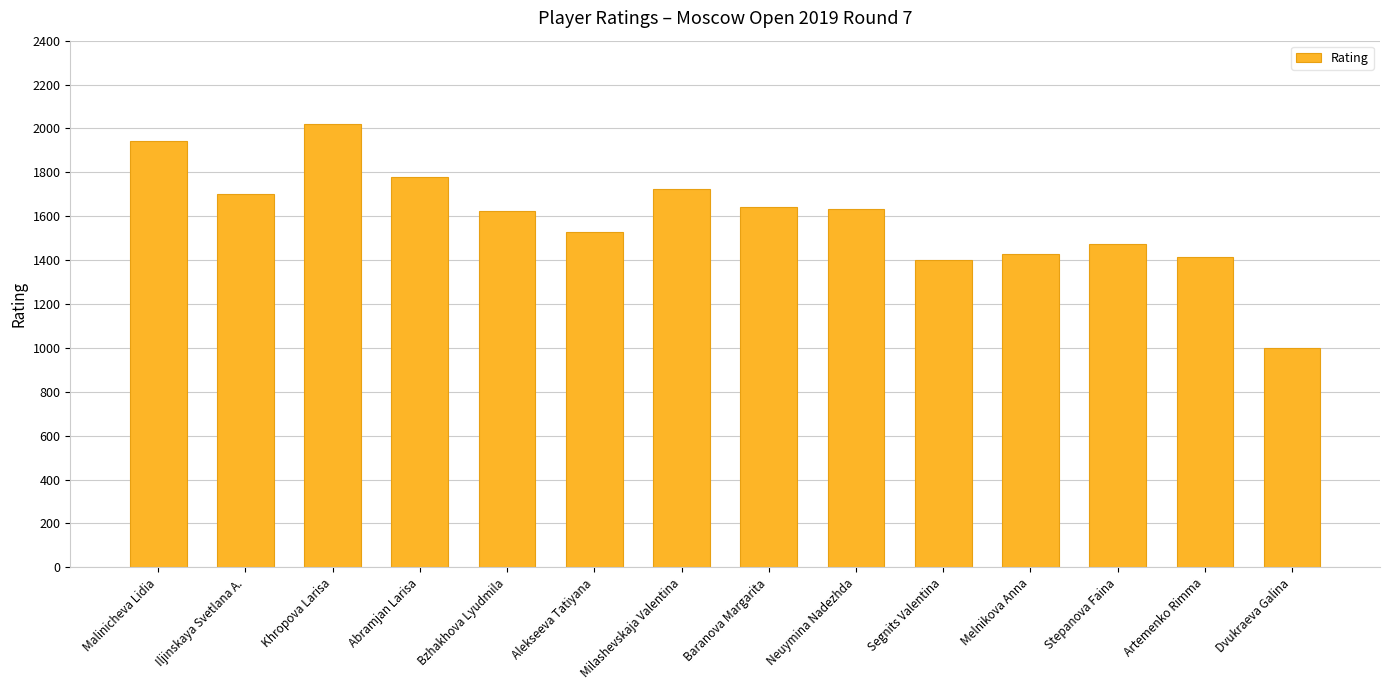

What value does the data have at Alekseeva Tatiyana?

1527